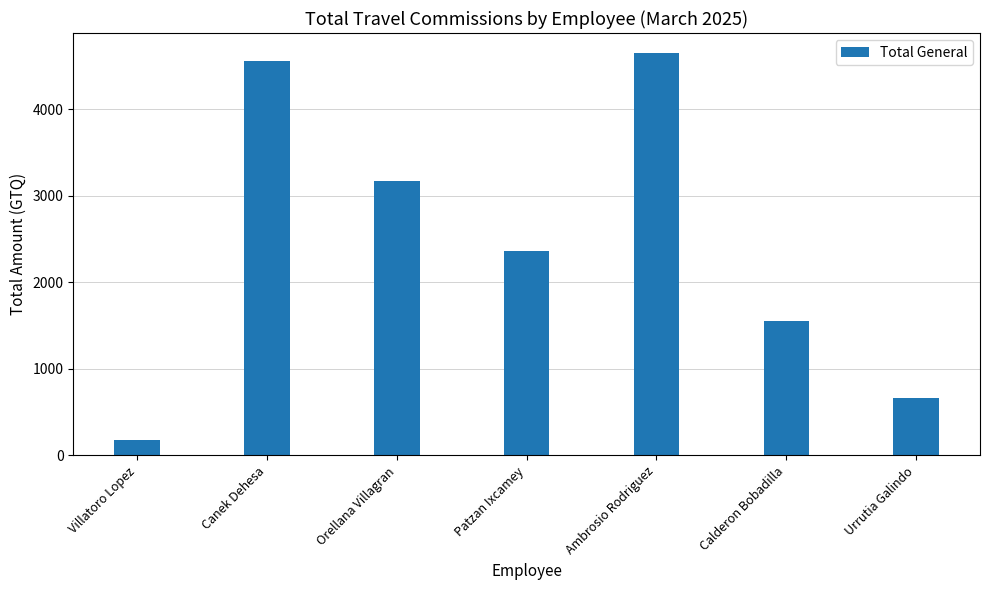

What is the label of the 3rd bar from the right?

Ambrosio Rodriguez